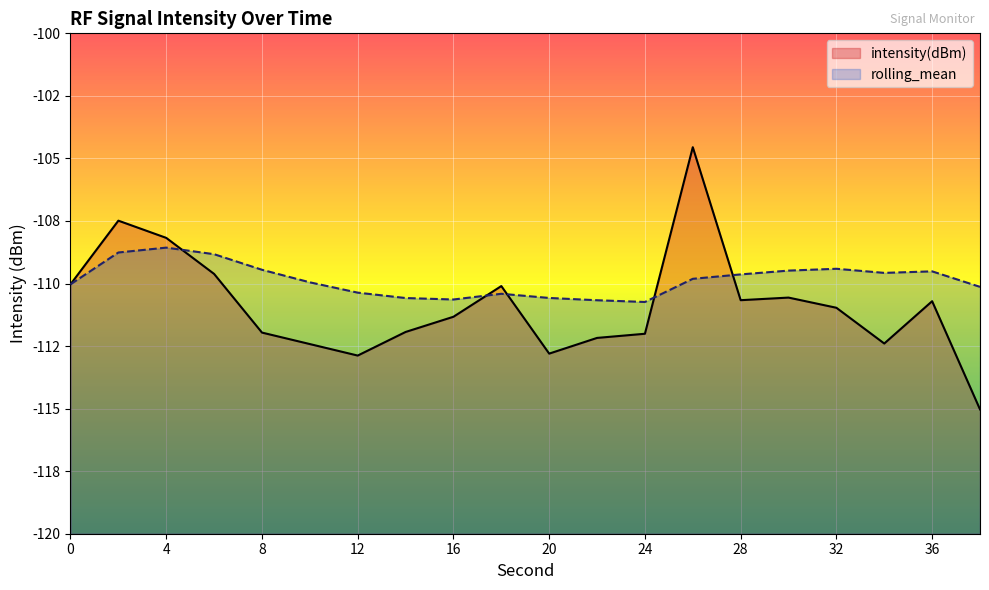

Which category has the lowest value in the intensity(dBm) series?

38